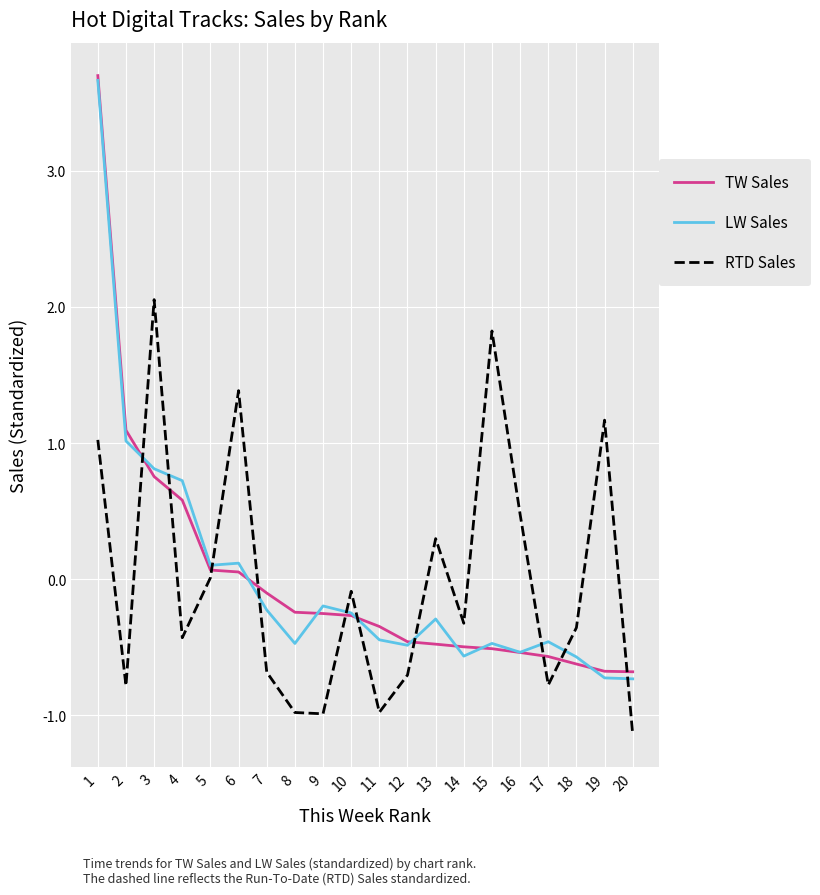

How many negative values does the LW Sales series have?

14